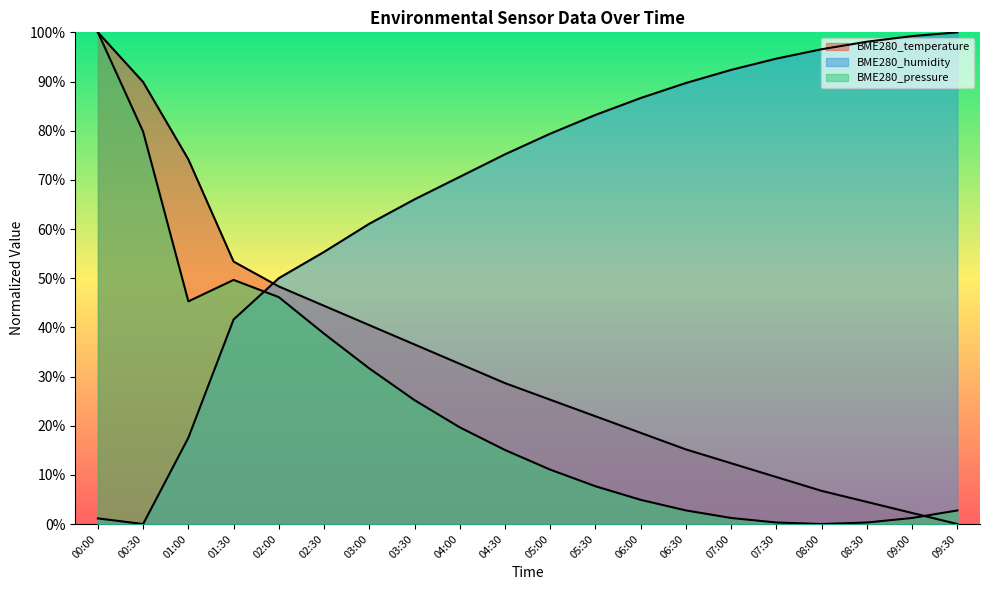

What is the difference between the BME280_pressure values at 04:30 and 09:00?

13.8